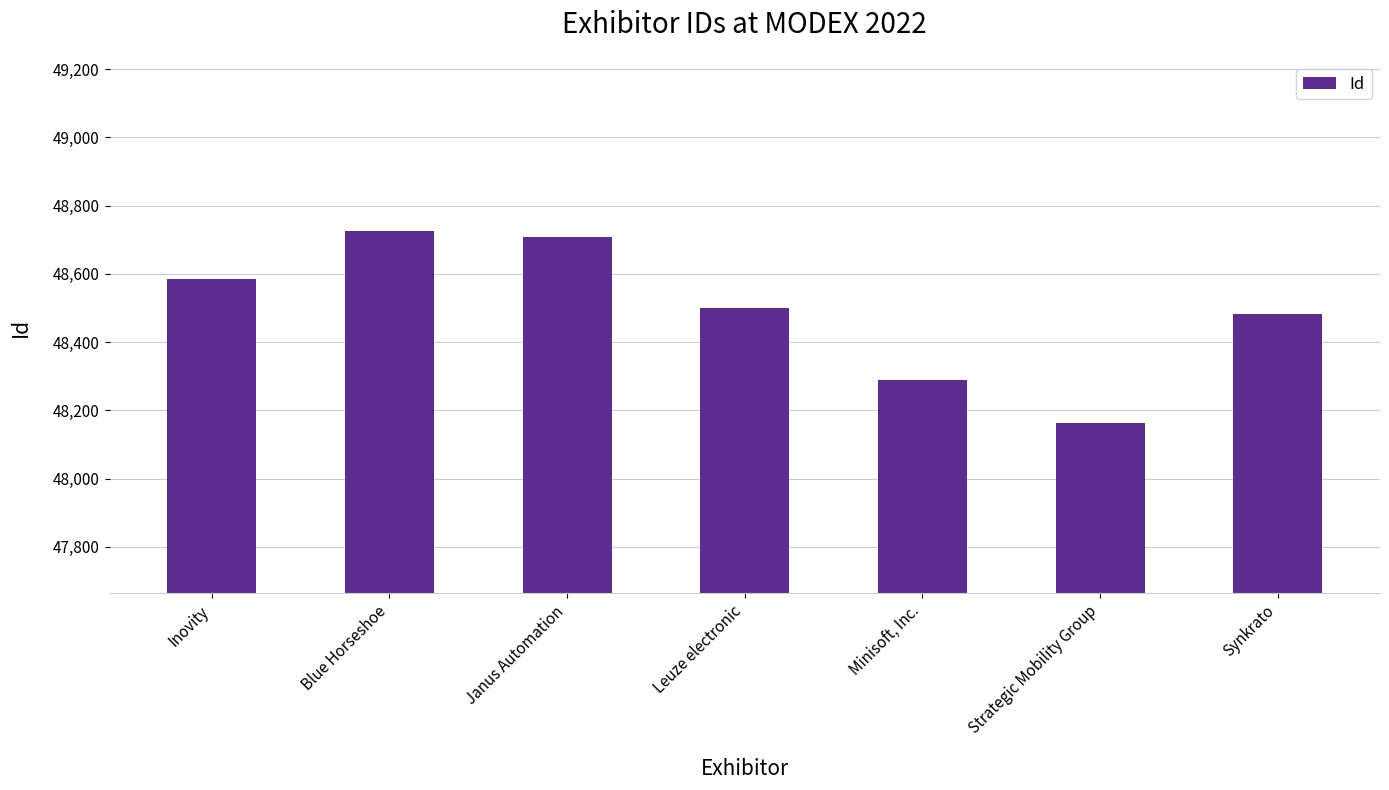

How many series are shown in this chart?

1